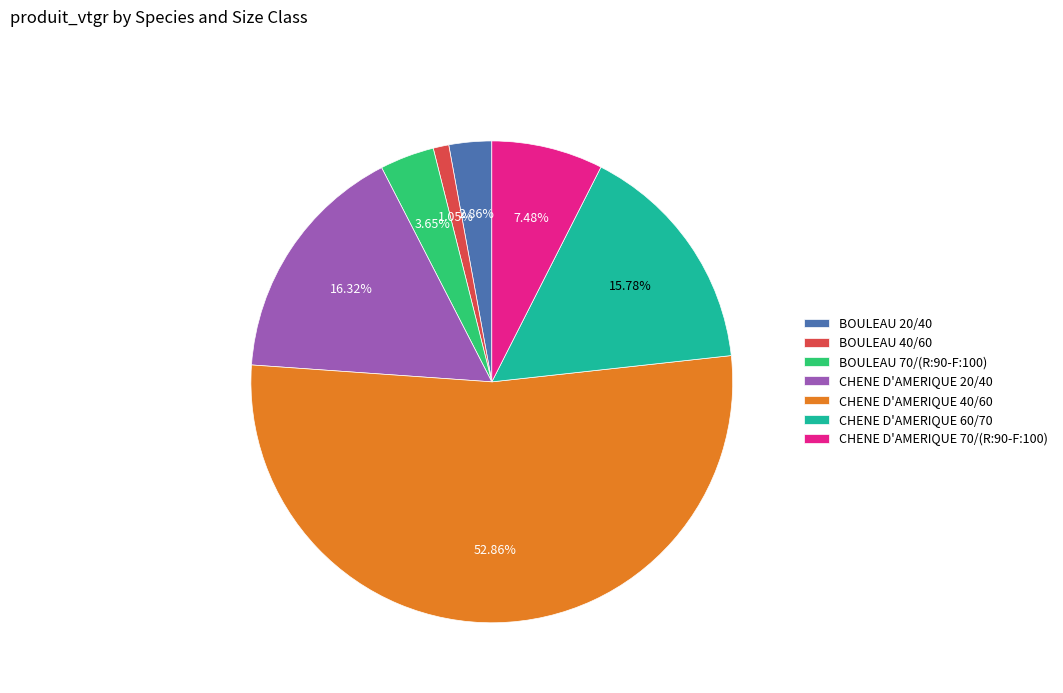

Rank the categories by value from highest to lowest.

CHENE D'AMERIQUE 40/60, CHENE D'AMERIQUE 20/40, CHENE D'AMERIQUE 60/70, CHENE D'AMERIQUE 70/(R:90-F:100), BOULEAU 70/(R:90-F:100), BOULEAU 20/40, BOULEAU 40/60